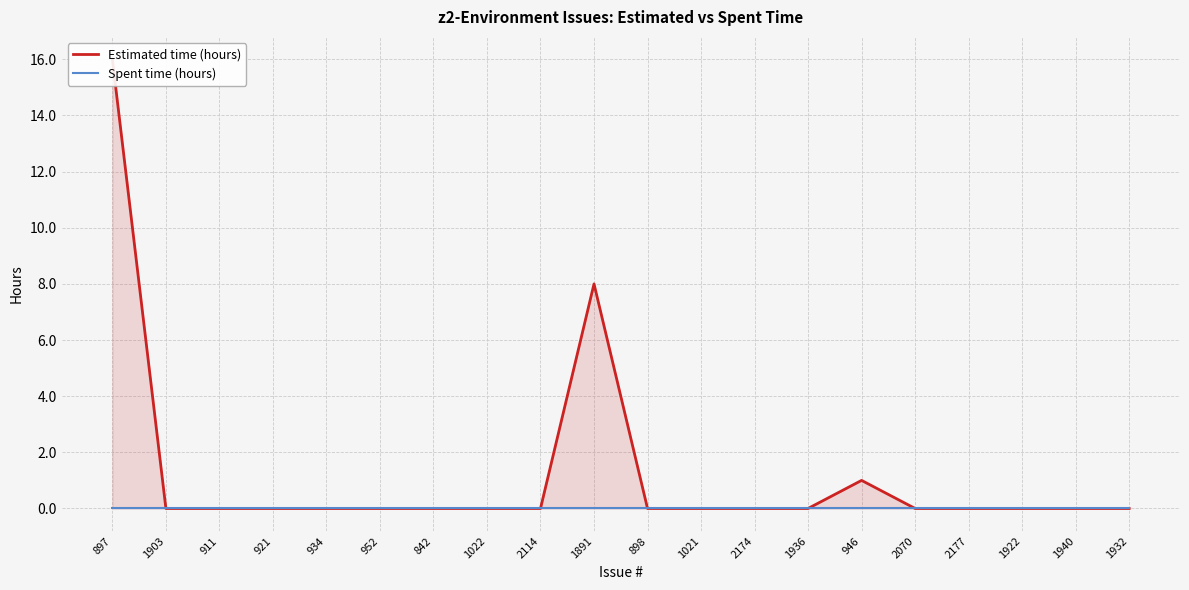

What is the difference between the second highest and second lowest values in the Estimated time (hours) series?

8